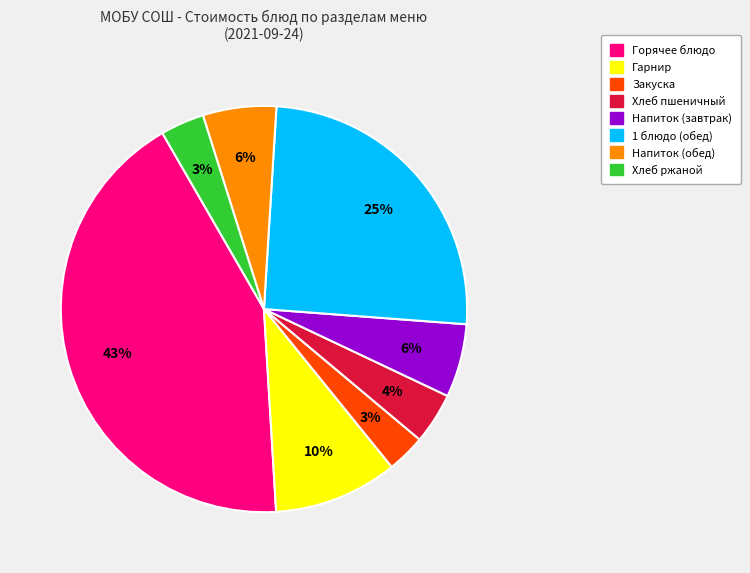

To the nearest percent, what is the average slice percentage?

12%